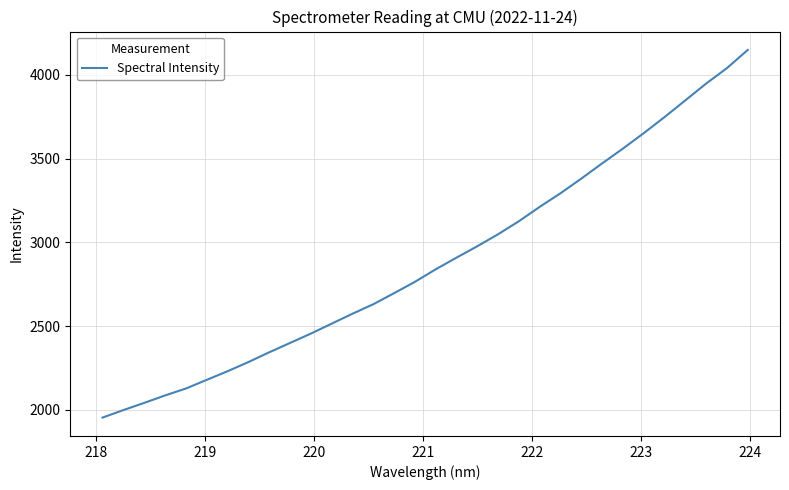

How many lines are shown in the chart?

1